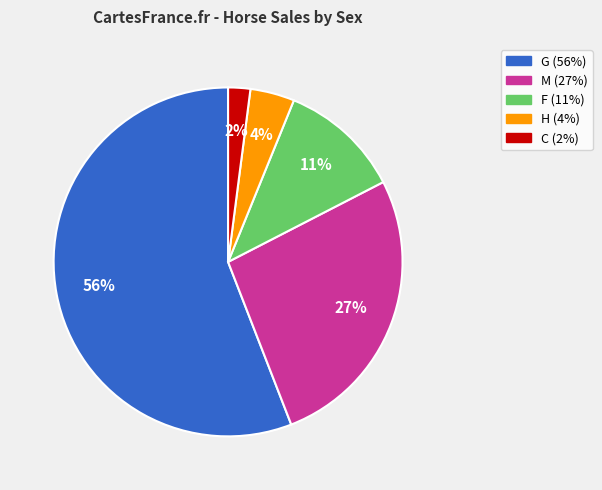

How many segments does this pie chart have?

5